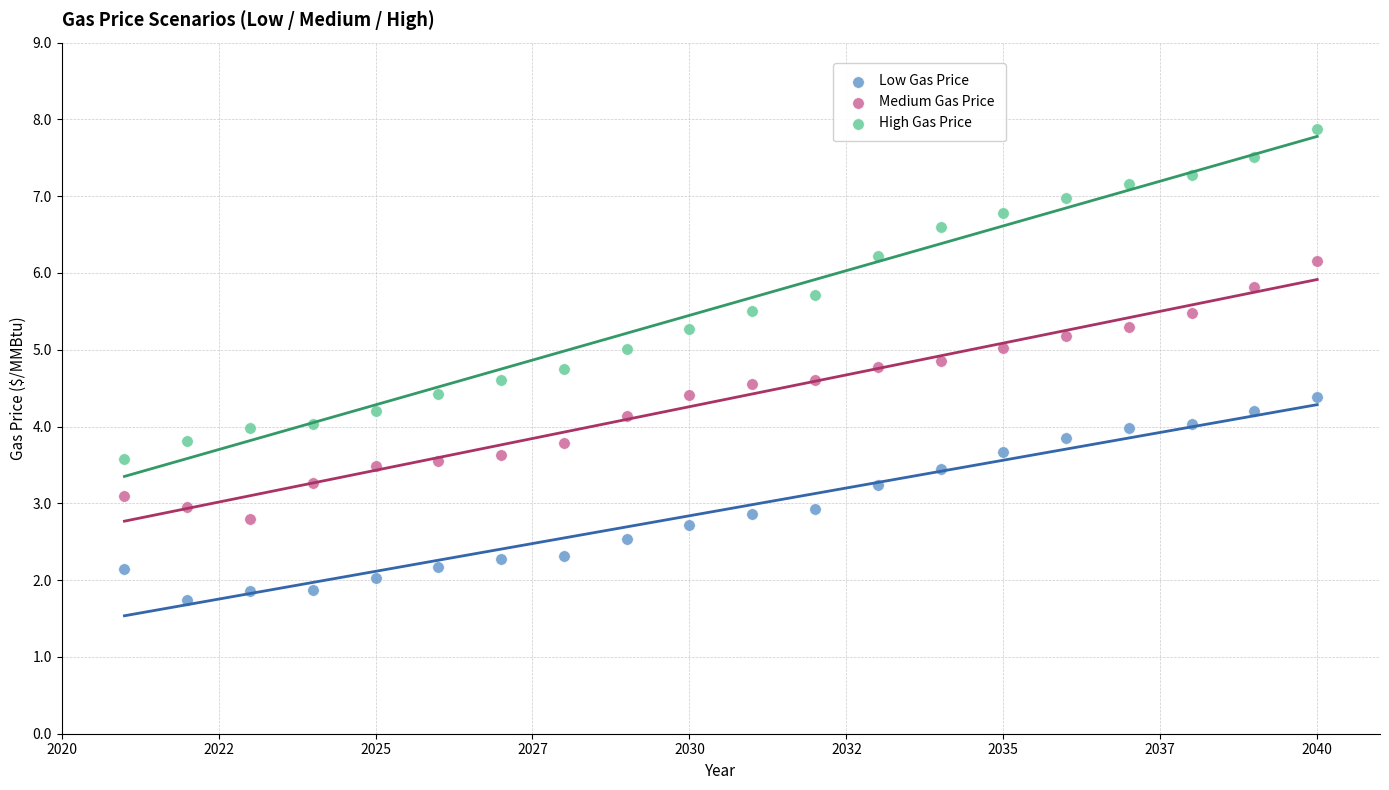

Which series reaches the minimum Y coordinate?

Low Gas Price